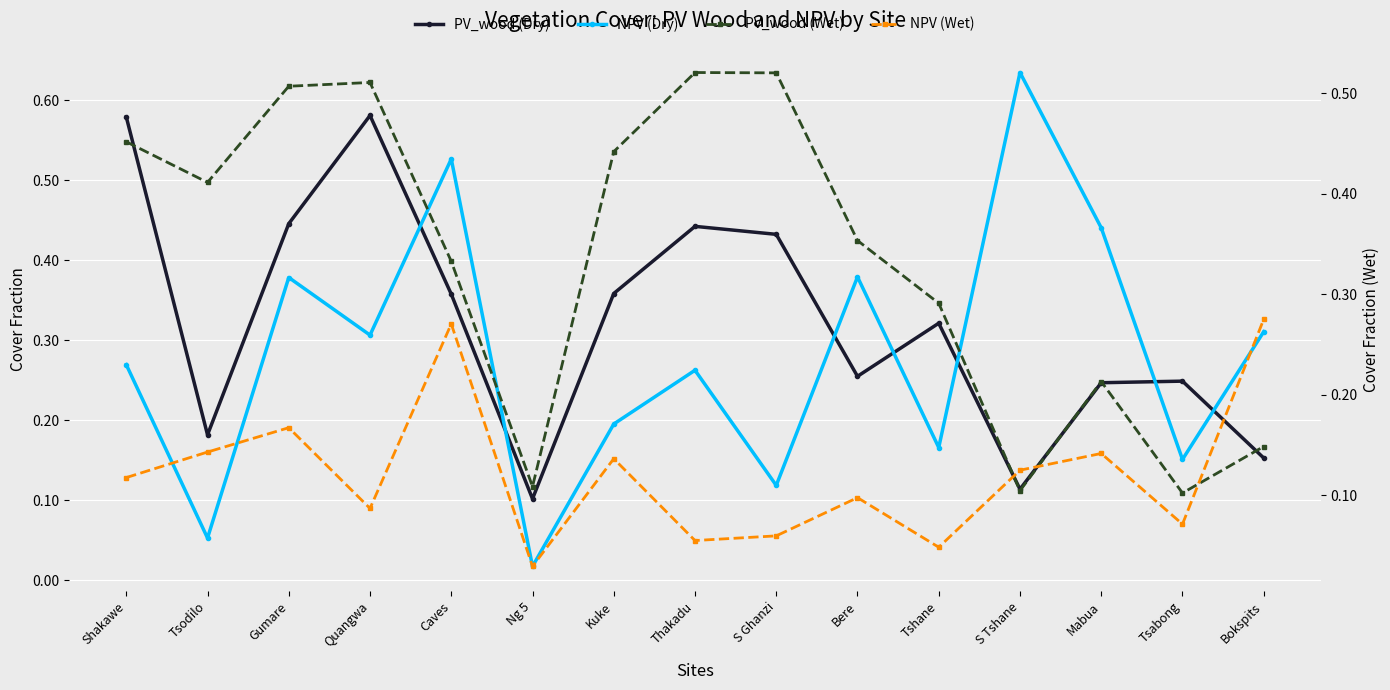

What is the total value across all series at Thakadu?

1.3